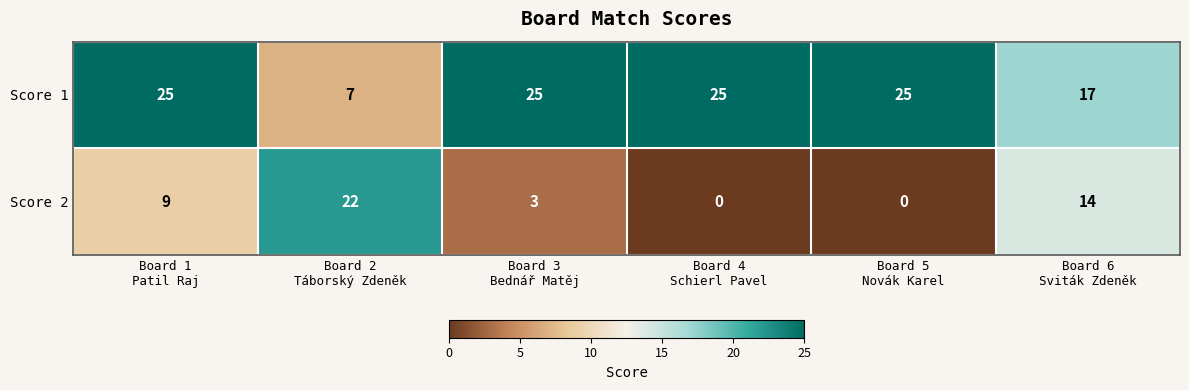

Count the Score 1 values in the range 17 to 25.

5